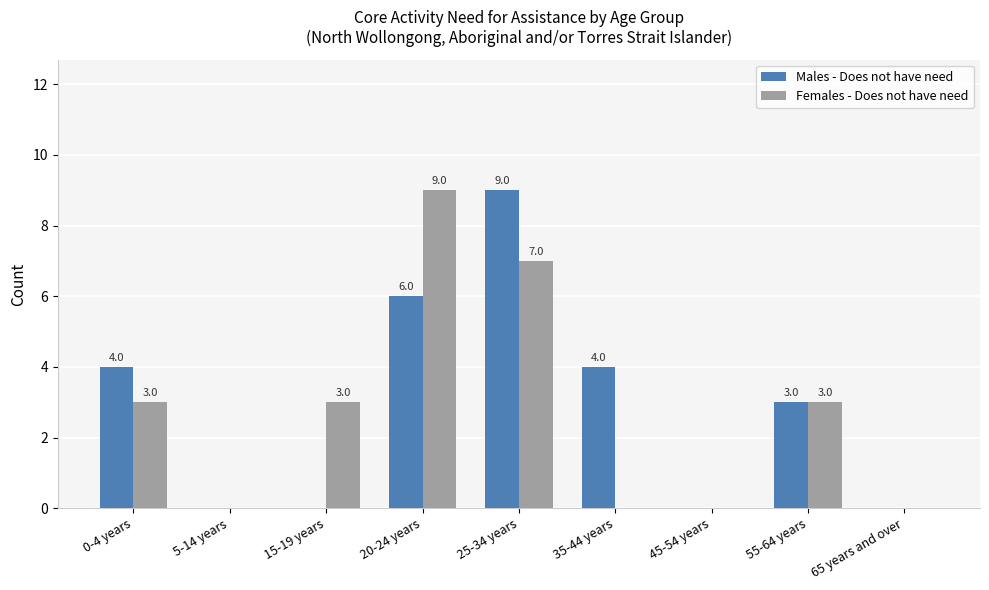

Reading left to right, transcribe all the data shown in this chart.

Males - Does not have need: 4	0	0	6	9	4	0	3	0
Females - Does not have need: 3	0	3	9	7	0	0	3	0